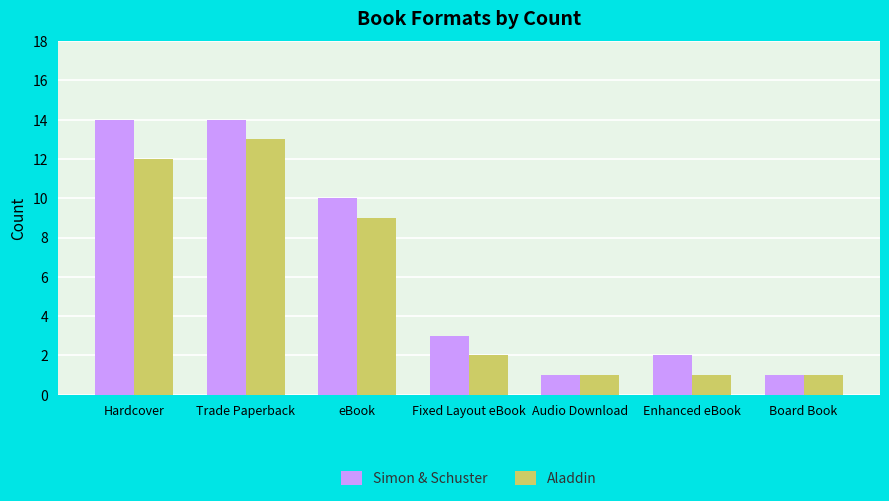

Between Audio Download and Enhanced eBook, which series saw the biggest shift?

Simon & Schuster